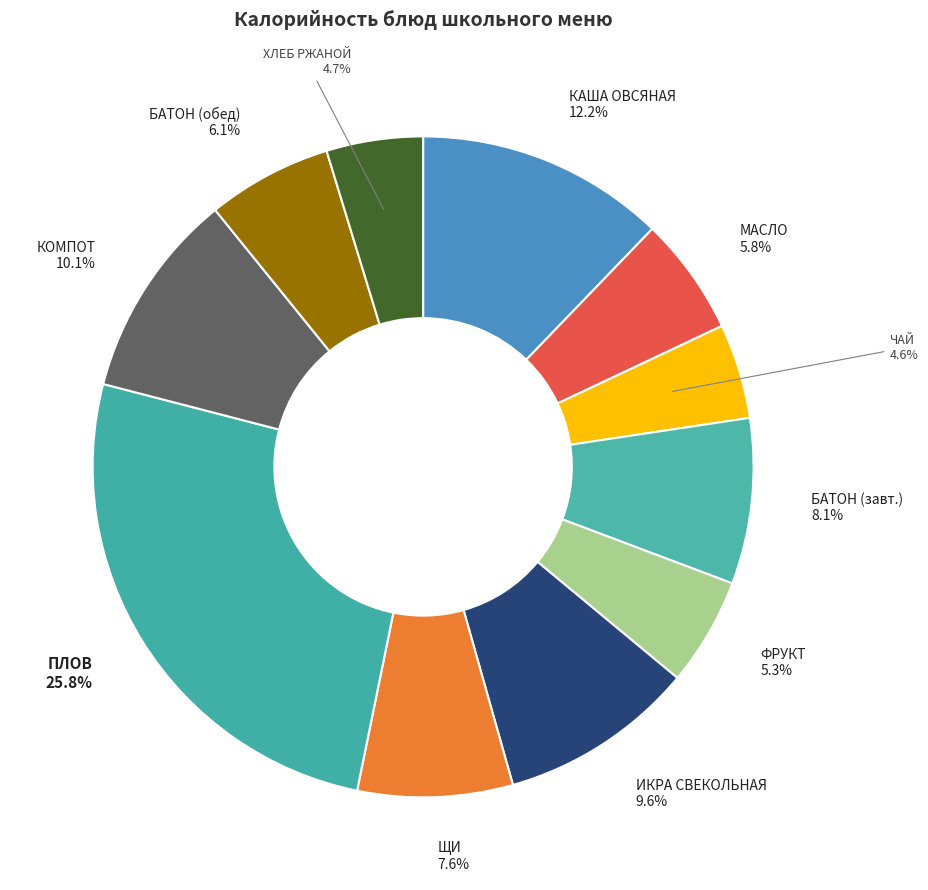

Does ЩИ represent more than half of the total?

No